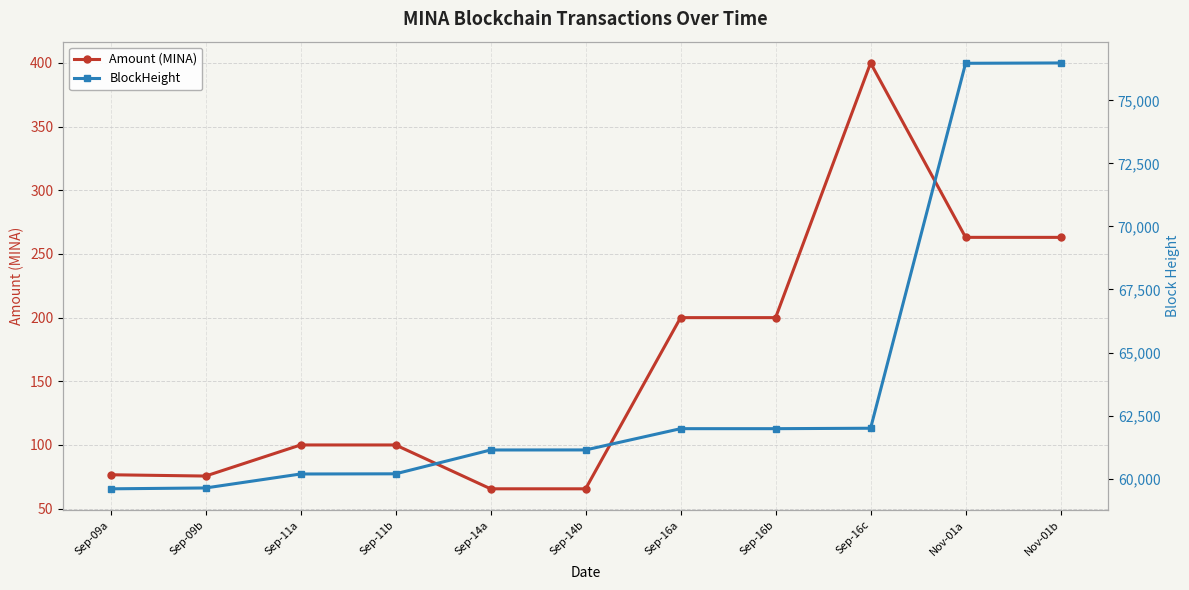

What is the label of the 10th point from the right?

Sep-09b